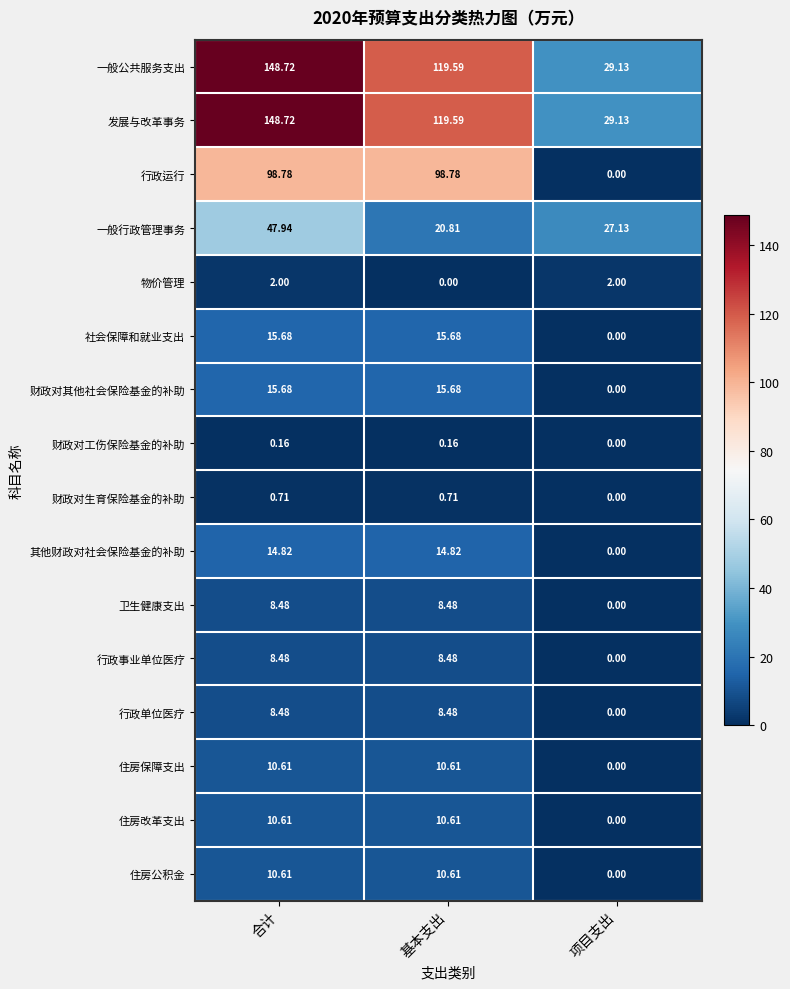

At which category is the sum across all series the highest?

合计